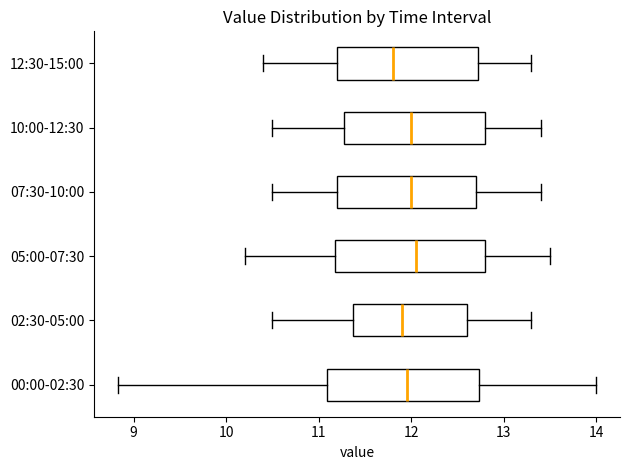

Where is the left edge of the box for 00:00-02:30 on the x-axis? The values are not printed on the chart, so give them approximately, as read against the axis.

11.1